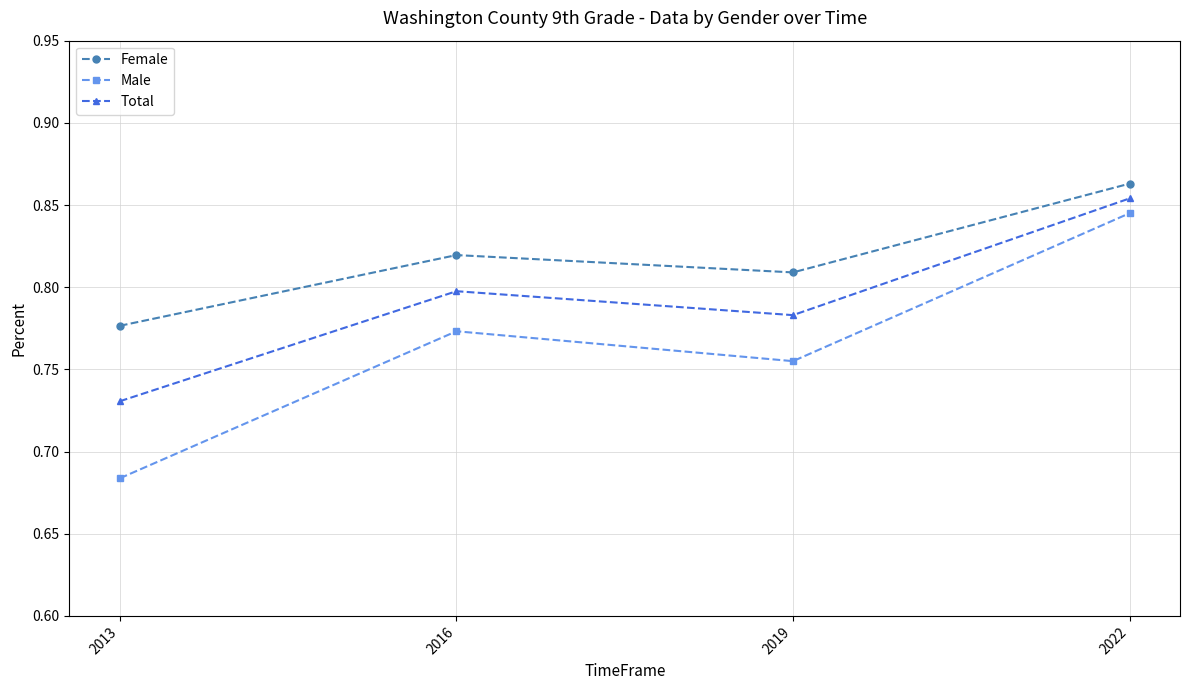

True or false: Male and Female intersect in this chart.

False